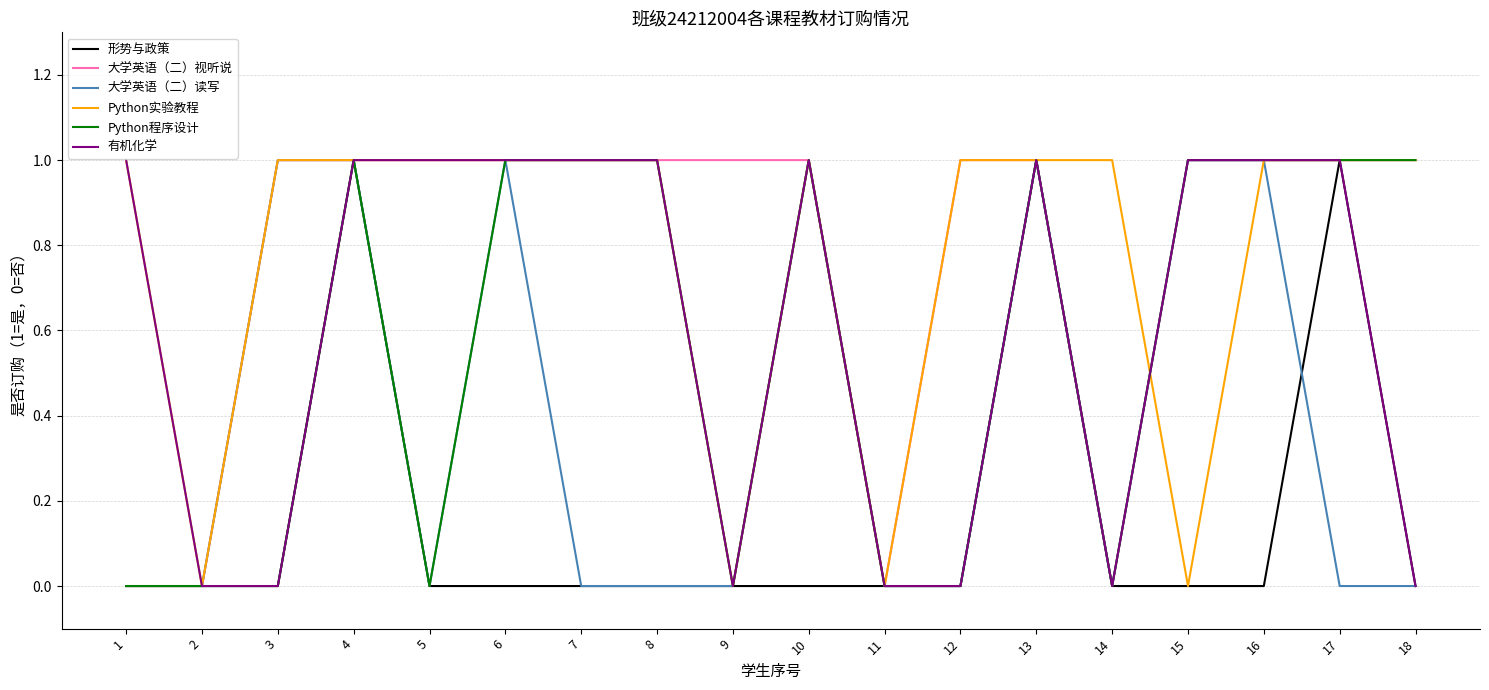

What is the total value across all series at 15?

4